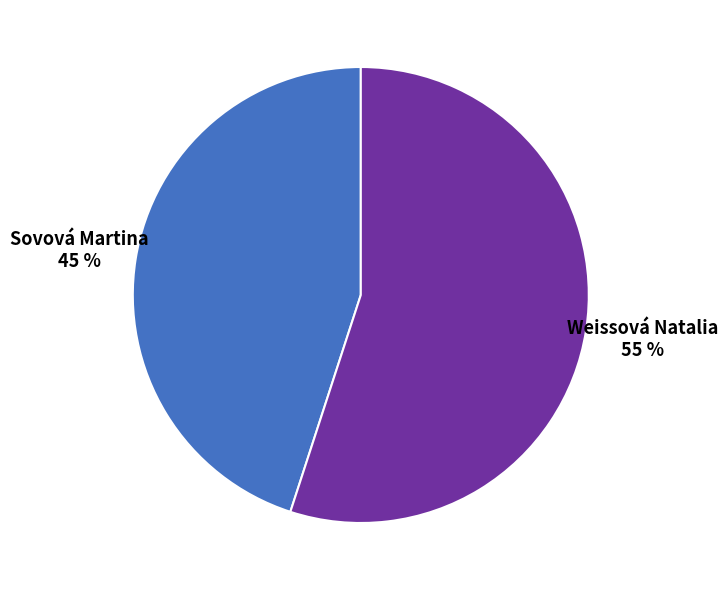

To the nearest percent, what portion does Weissová Natalia represent?

55%